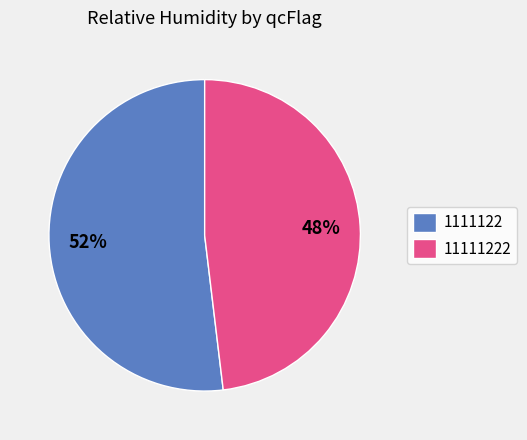

Which category has the biggest portion of the pie?

1111122